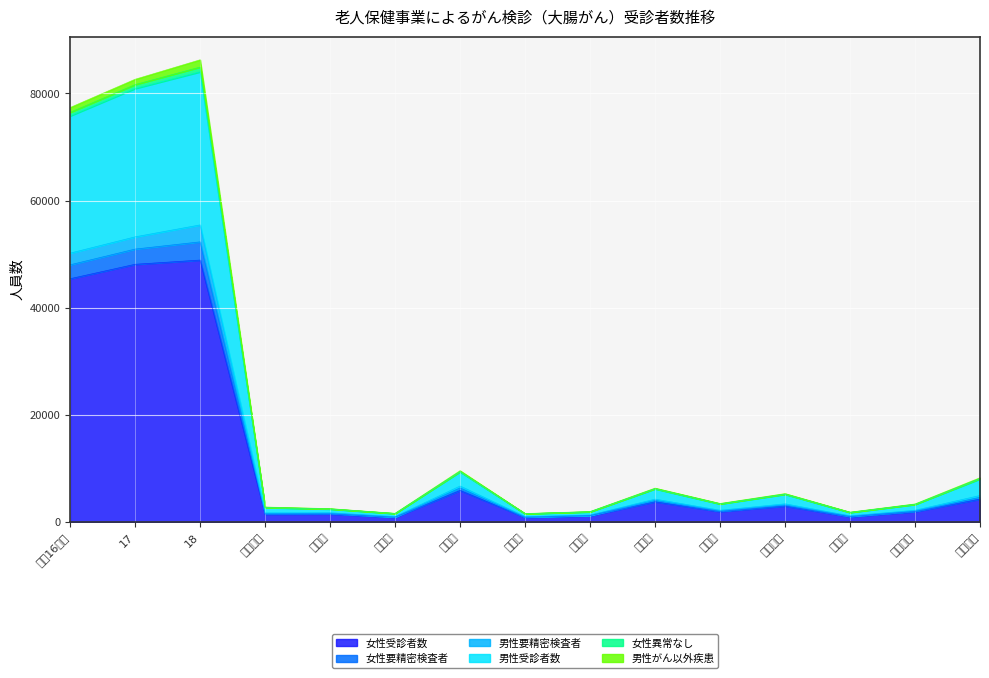

At which category does the chart reach its minimum across all series?

宮津市